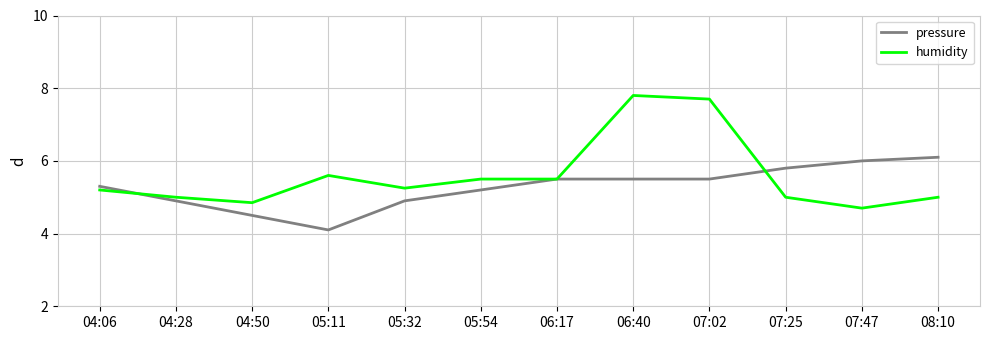

What is the difference between the highest and lowest values at 07:25?

0.8